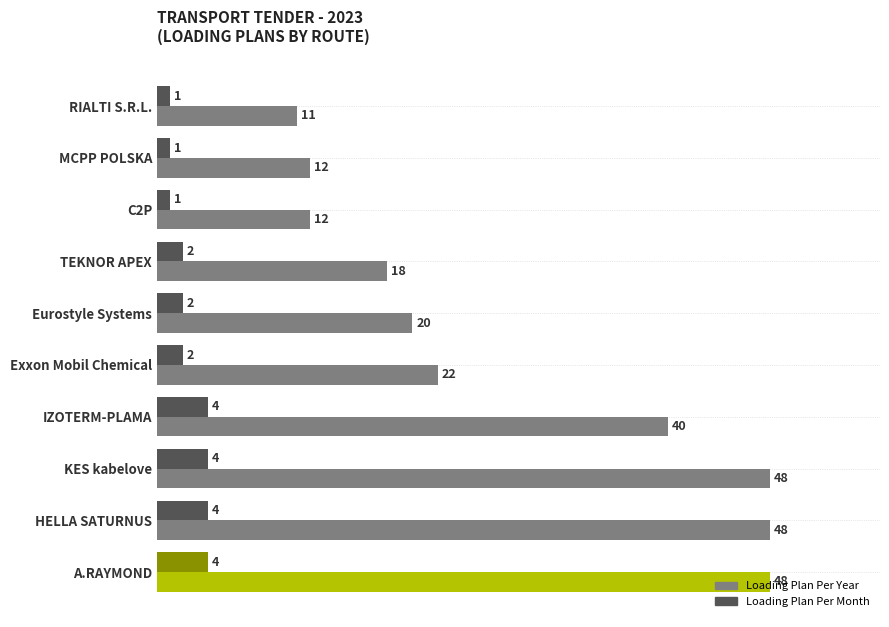

What is the lowest value of the Loading Plan Per Year series?

11